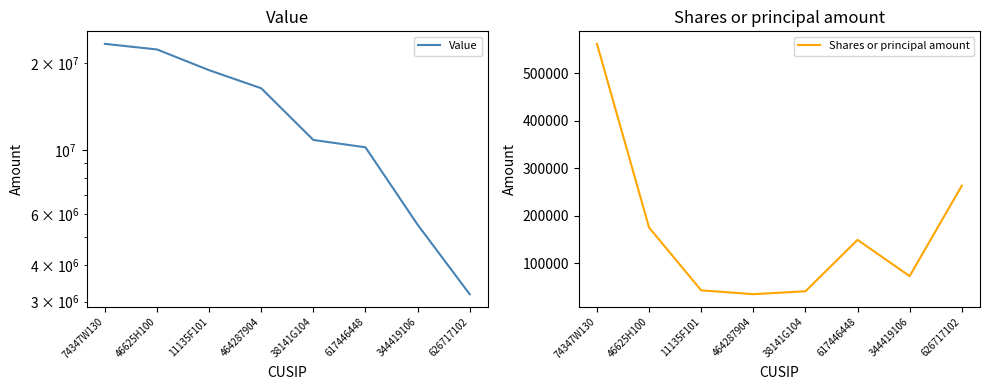

Reading left to right, extract all data points from this chart.

Value: 74347W130=23264000	46625H100=22249000	11135F101=18871000	464287904=16345000	38141G104=10838000	617446448=10224000	344419106=5531000	626717102=3182000
Shares or principal amount: 74347W130=561400	46625H100=175100	11135F101=43100	464287904=35000	38141G104=41100	617446448=149200	344419106=73000	626717102=263000